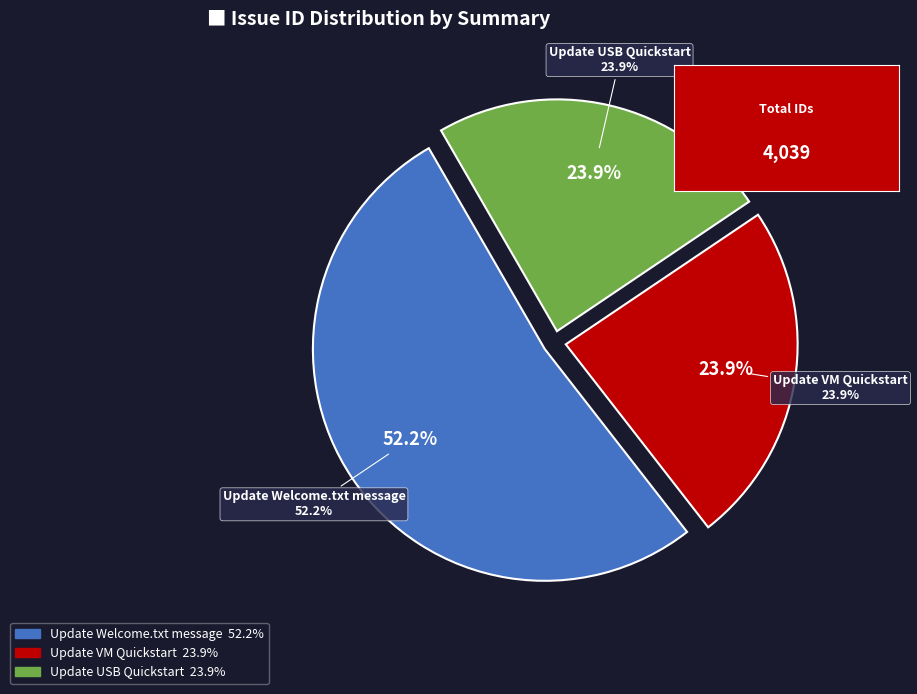

What percentage is the Update Welcome.txt message slice, to the nearest percent?

52%